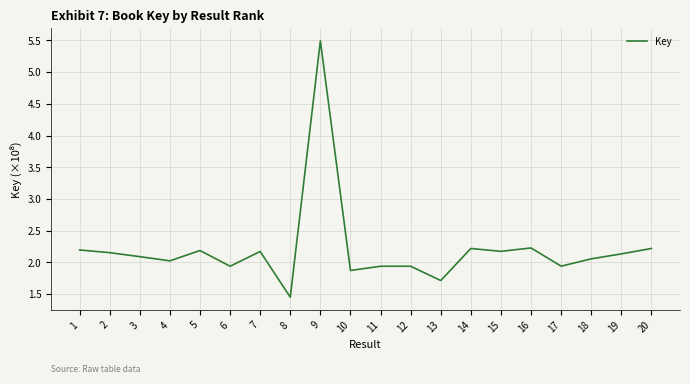

Is this an area chart (filled region under the line)?

No